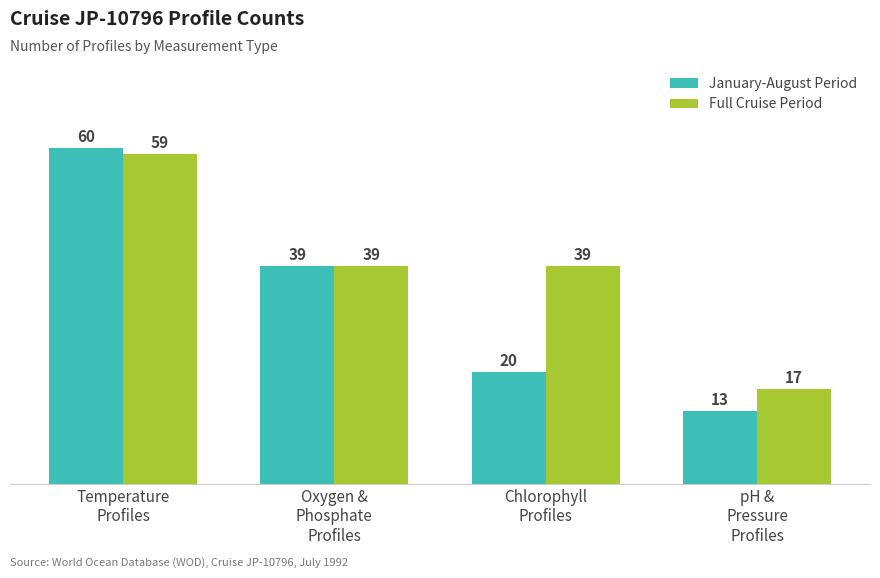

Which series has the largest total across all categories?

Full Cruise Period